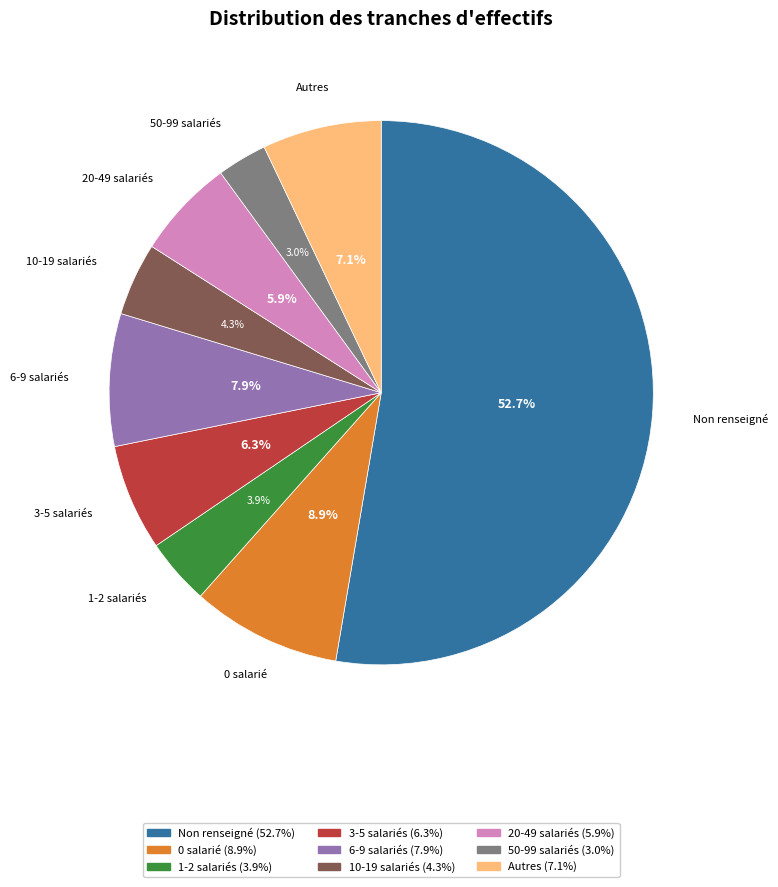

Does any single category account for the majority?

Yes